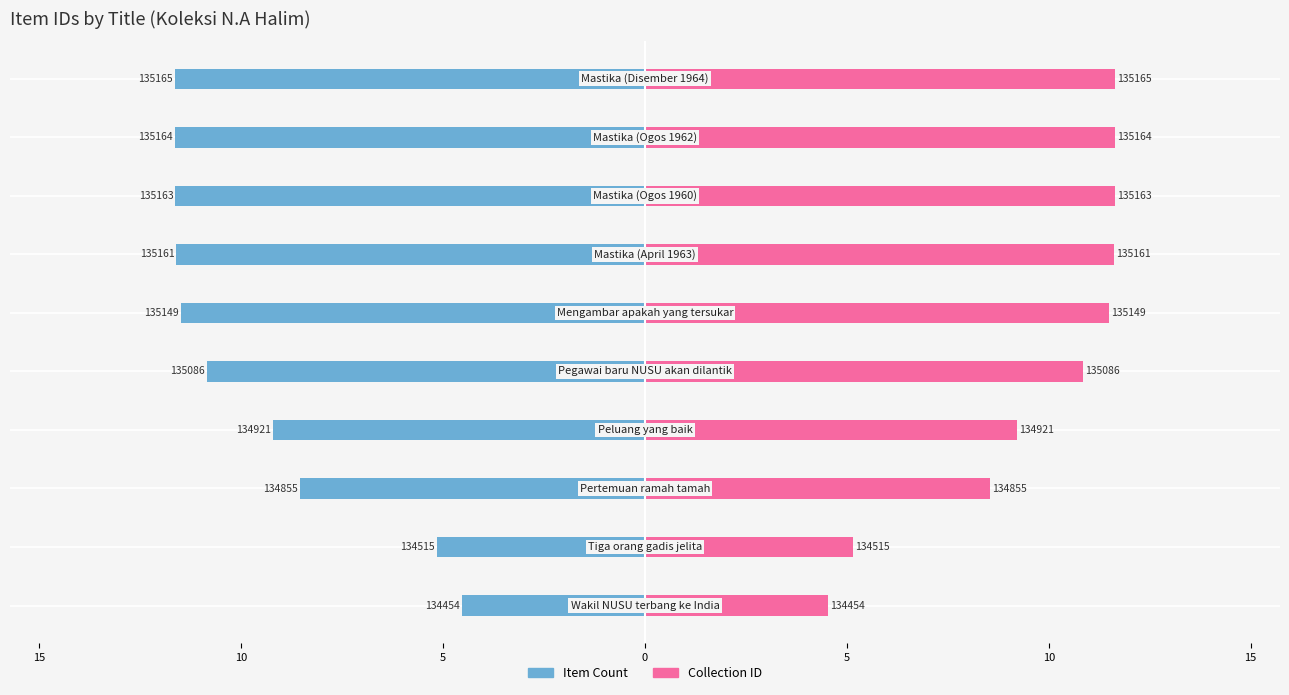

Reading left to right, transcribe all the data shown in this chart.

Item Count (left): -4.5	-5.2	-8.6	-9.2	-10.9	-11.5	-11.6	-11.6	-11.6	-11.7
Collection ID (right): 4.5	5.2	8.6	9.2	10.9	11.5	11.6	11.6	11.6	11.7